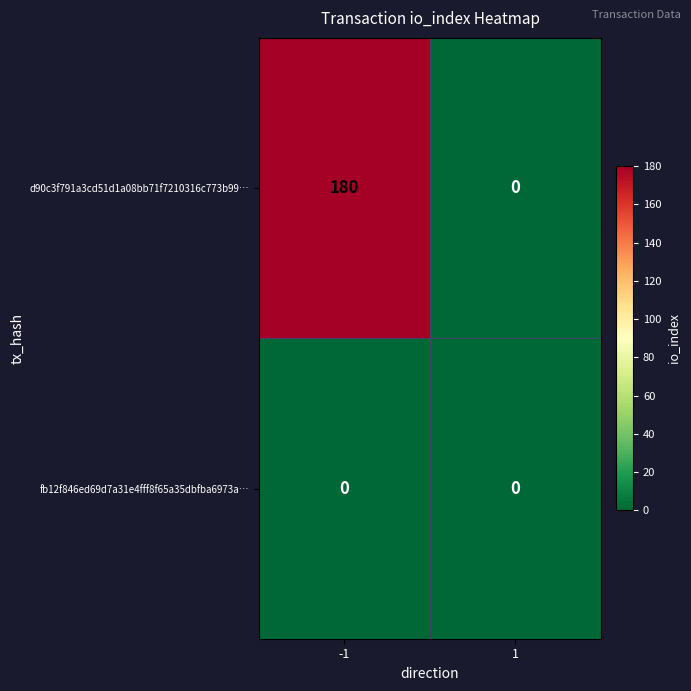

Is the value of d90c3f791a3cd51d1a08bb71f7210316c773b99… at -1 greater than the value of fb12f846ed69d7a31e4fff8f65a35dbfba6973a… at 1?

Yes